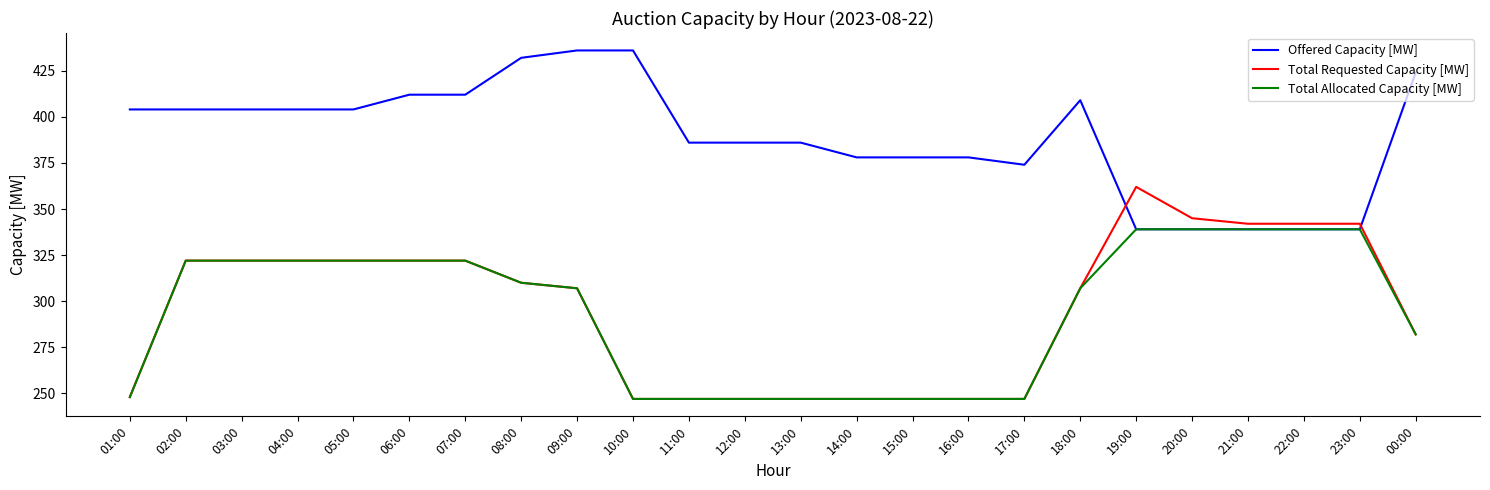

What is the total value across all series at 15:00?

872